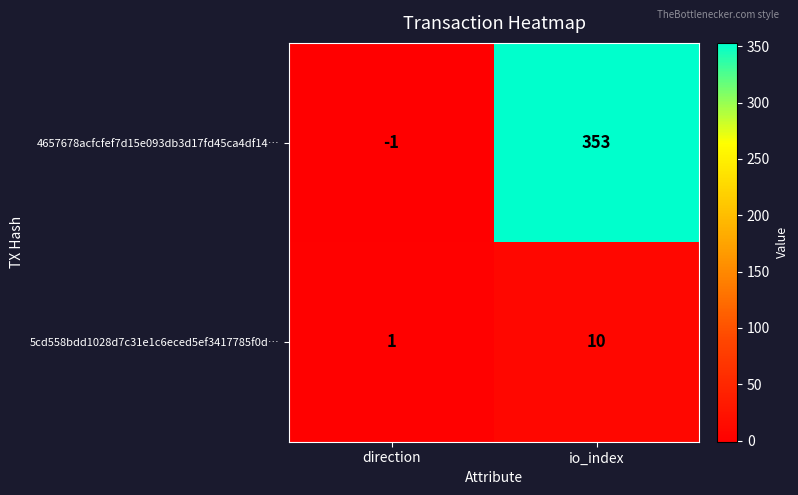

True or false: 5cd558bdd1028d7c31e1c6eced5ef3417785f0d… has a value of 18 at io_index.

False